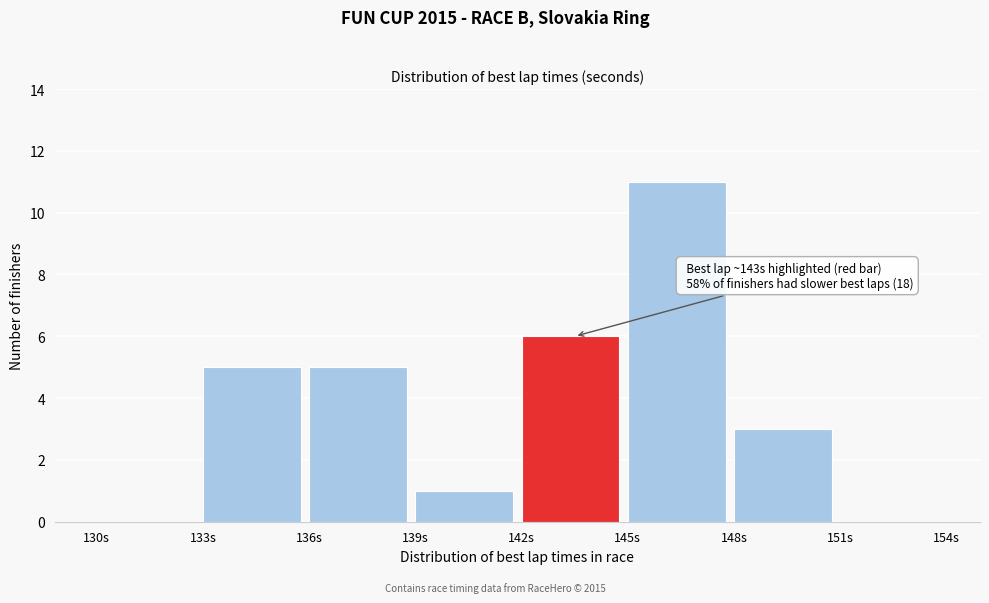

Which range on the x-axis has the tallest bar?

145 to 148